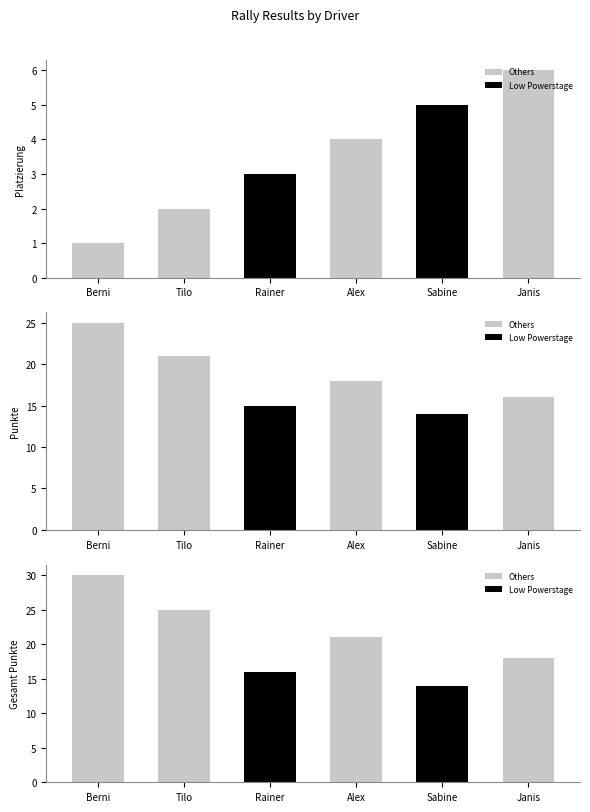

Reading left to right, extract all data points from this chart.

Platzierung: Berni=1	Tilo=2	Rainer=3	Alex=4	Sabine=5	Janis=6
Punkte: Berni=25	Tilo=21	Rainer=15	Alex=18	Sabine=14	Janis=16
Gesamt Punkte: Berni=30	Tilo=25	Rainer=16	Alex=21	Sabine=14	Janis=18